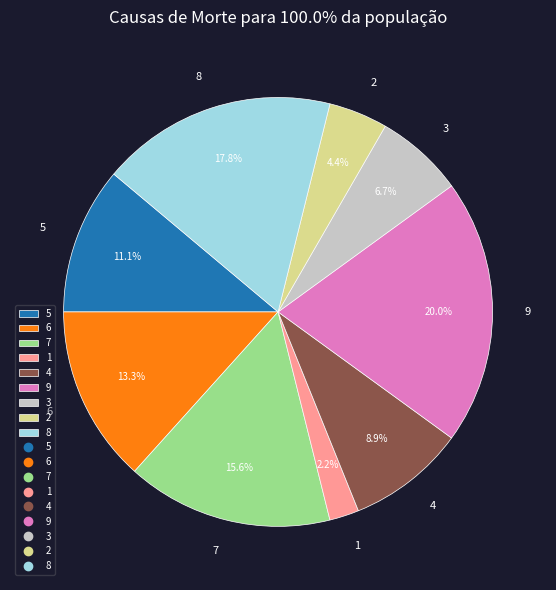

Which has a higher value, 5 or 9?

9